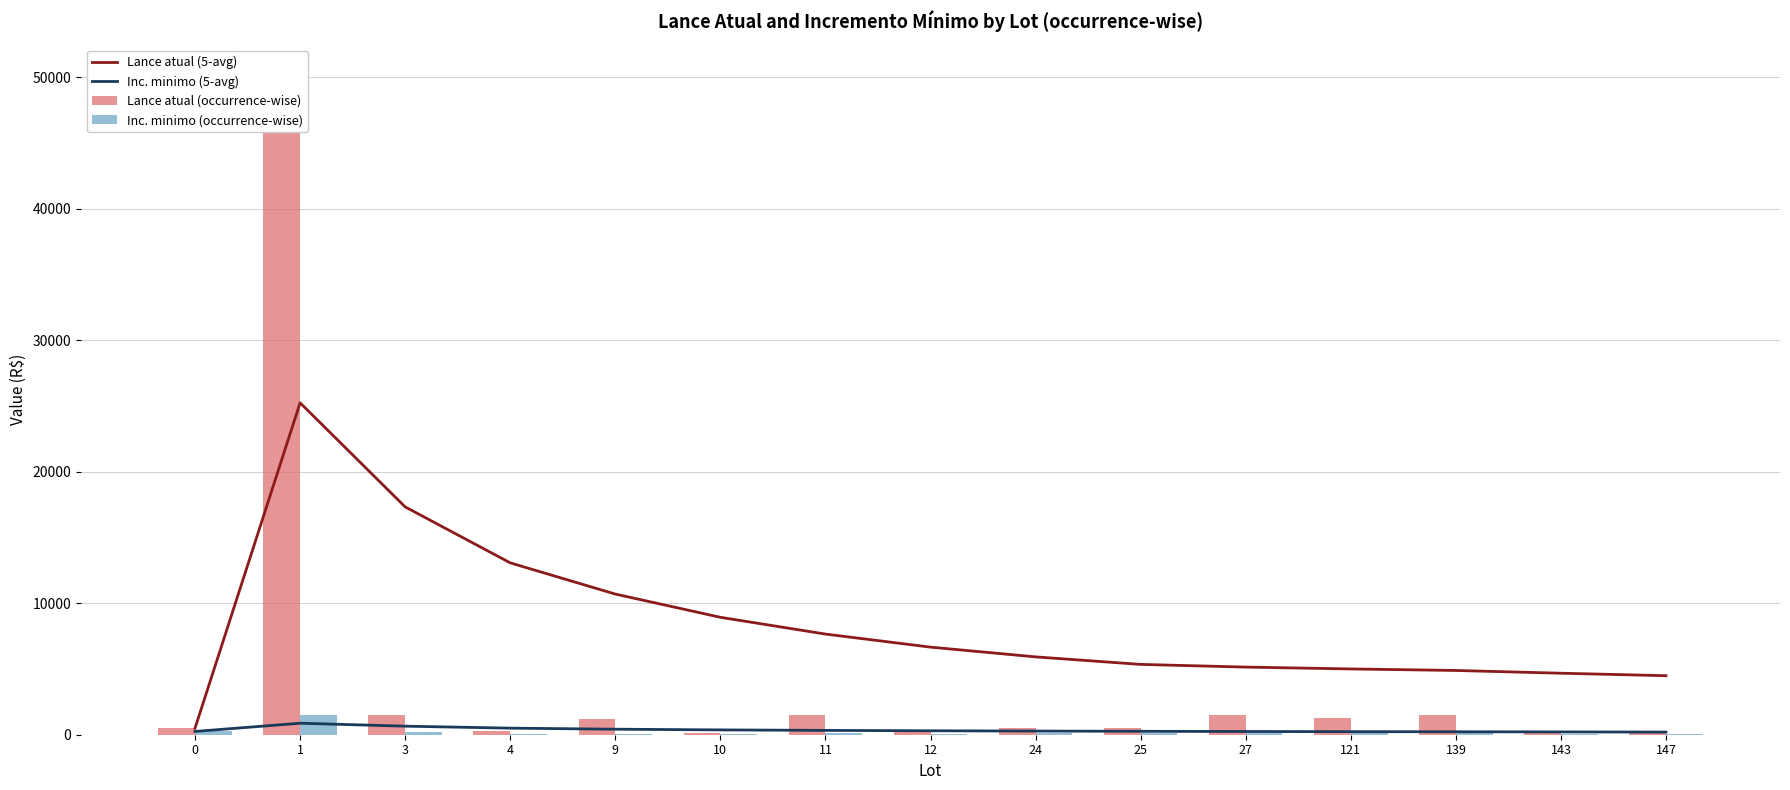

How many values in the Lance atual (occurrence-wise) series are below 500?

5